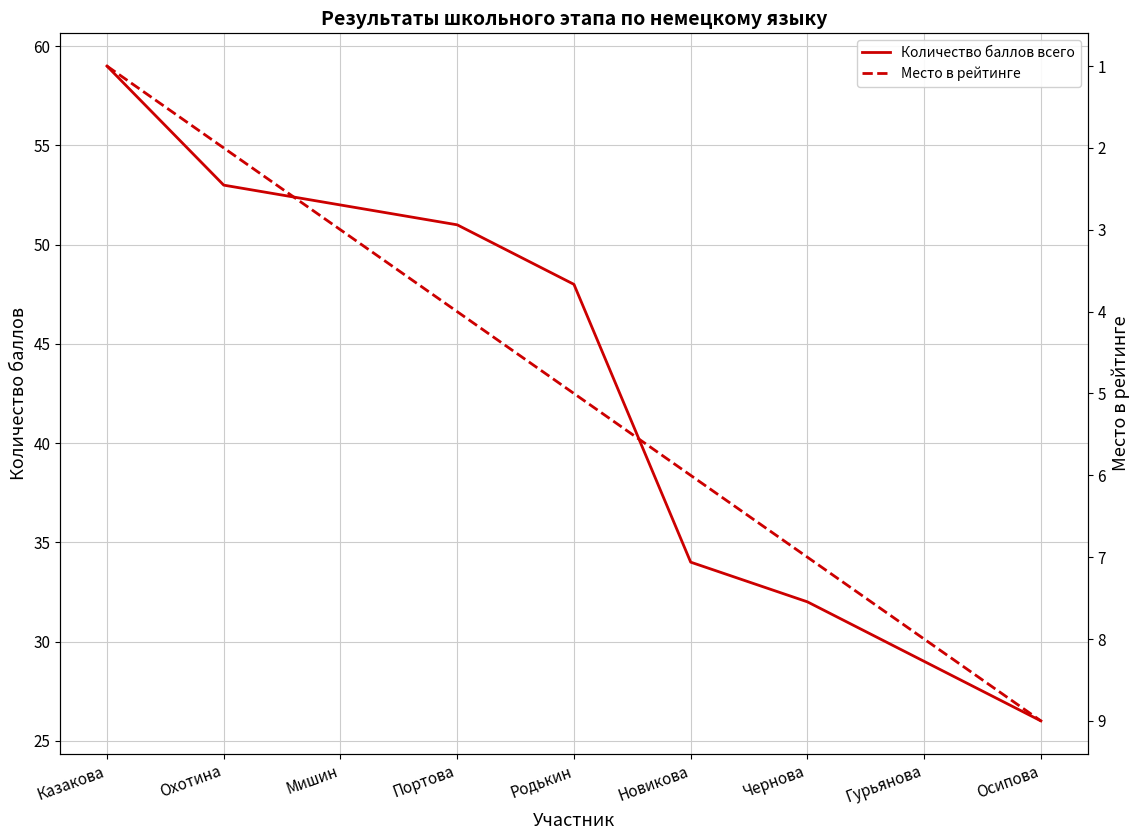

How many data points does each series have?

9